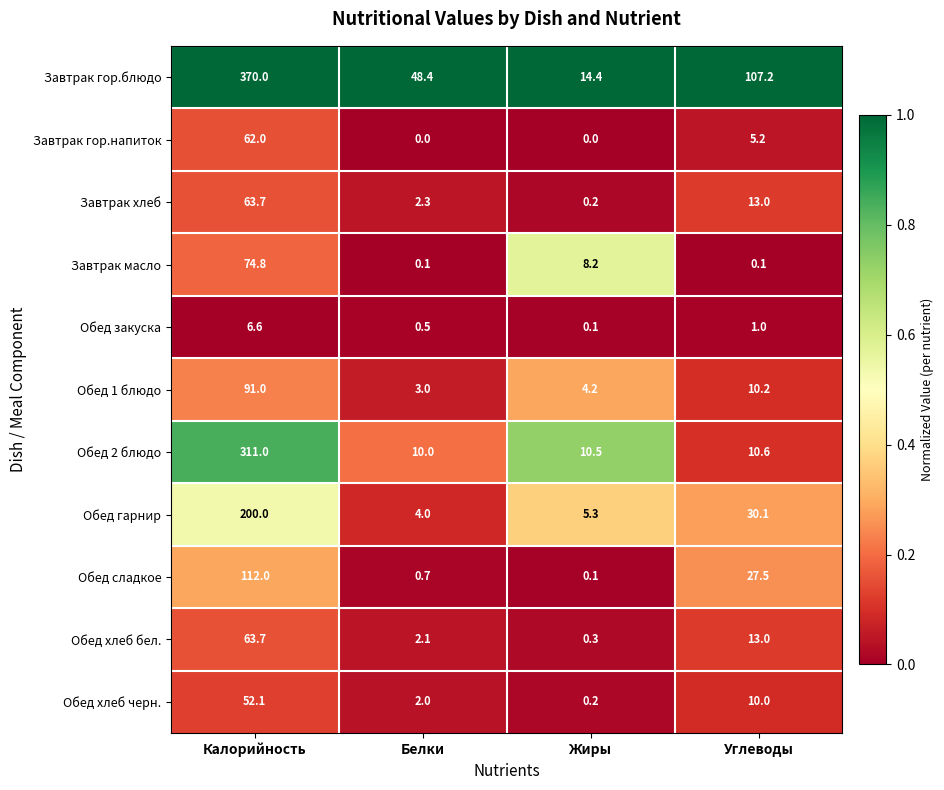

What is the spread (max minus min) of values at Белки?

48.4